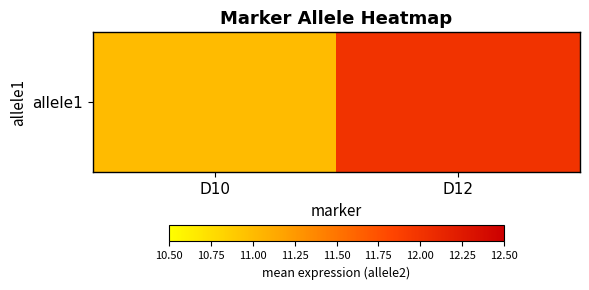

Reading left to right, what are all the values shown in this chart?

D10=11	D12=12